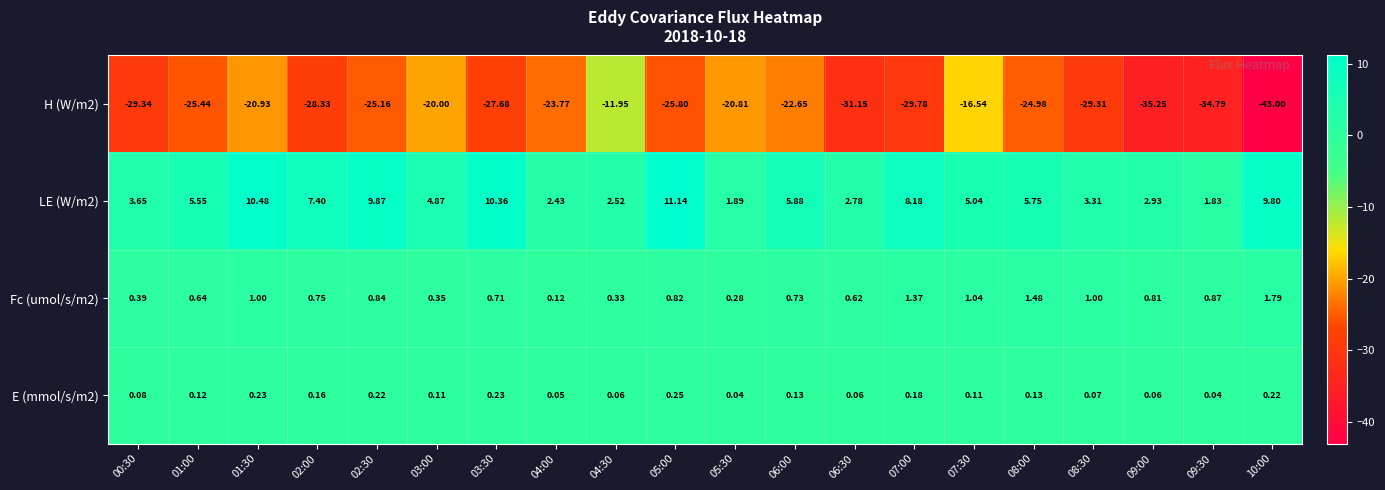

Is the value of Fc (umol/s/m2) at 06:30 greater than the value of E (mmol/s/m2) at 02:00?

Yes